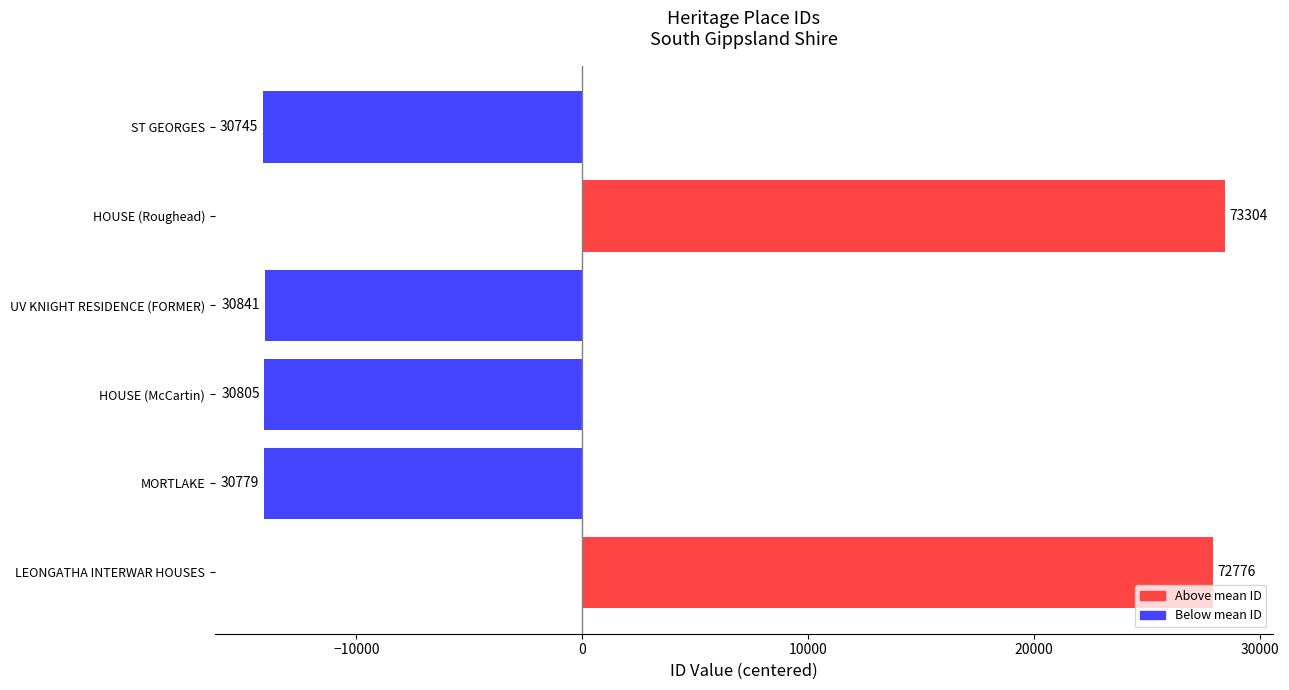

Are the bars horizontal?

Yes